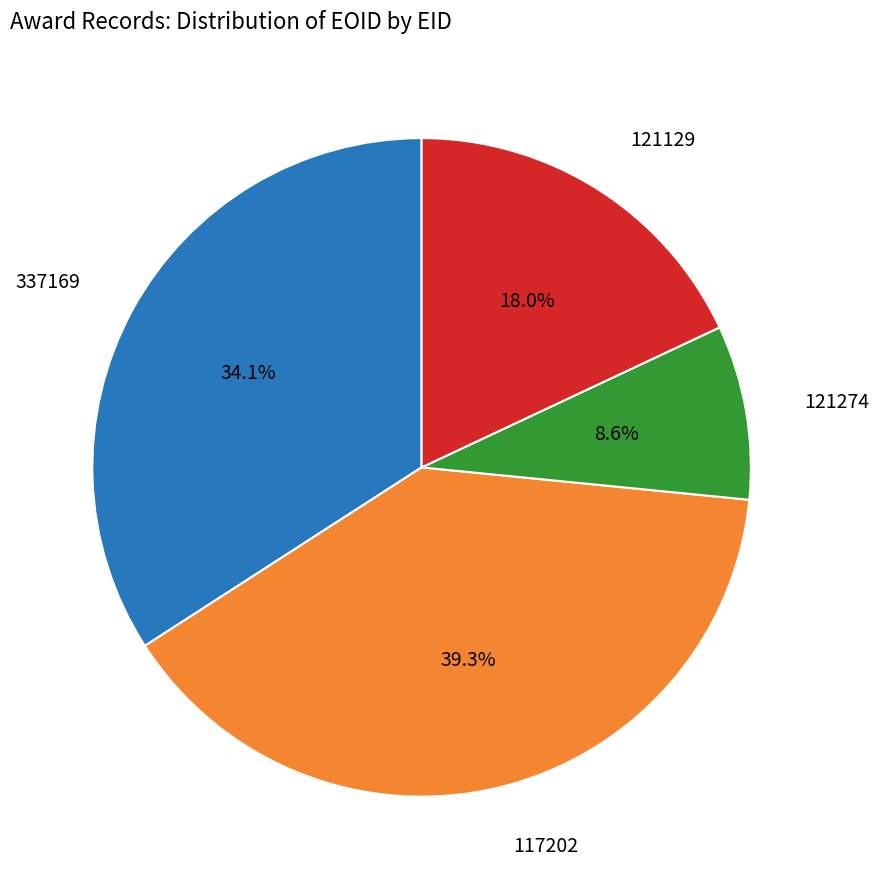

Does any single category account for the majority?

No